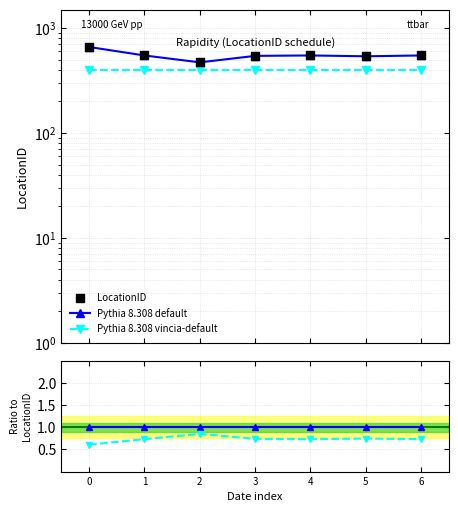

What are all the series names shown in the legend?

Pythia 8.308 default, Pythia 8.308 vincia-default, LocationID